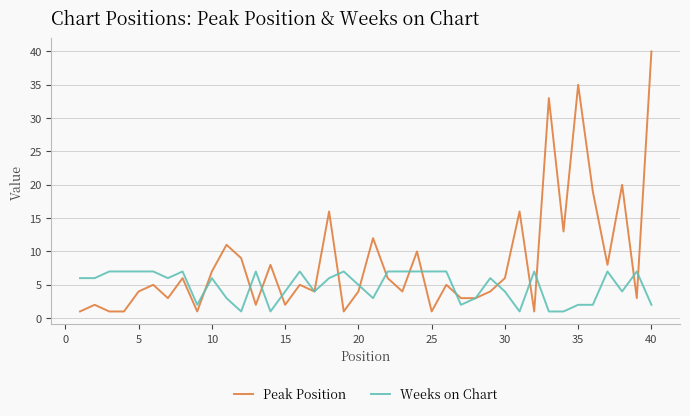

What is the highest value of the Peak Position series?

40